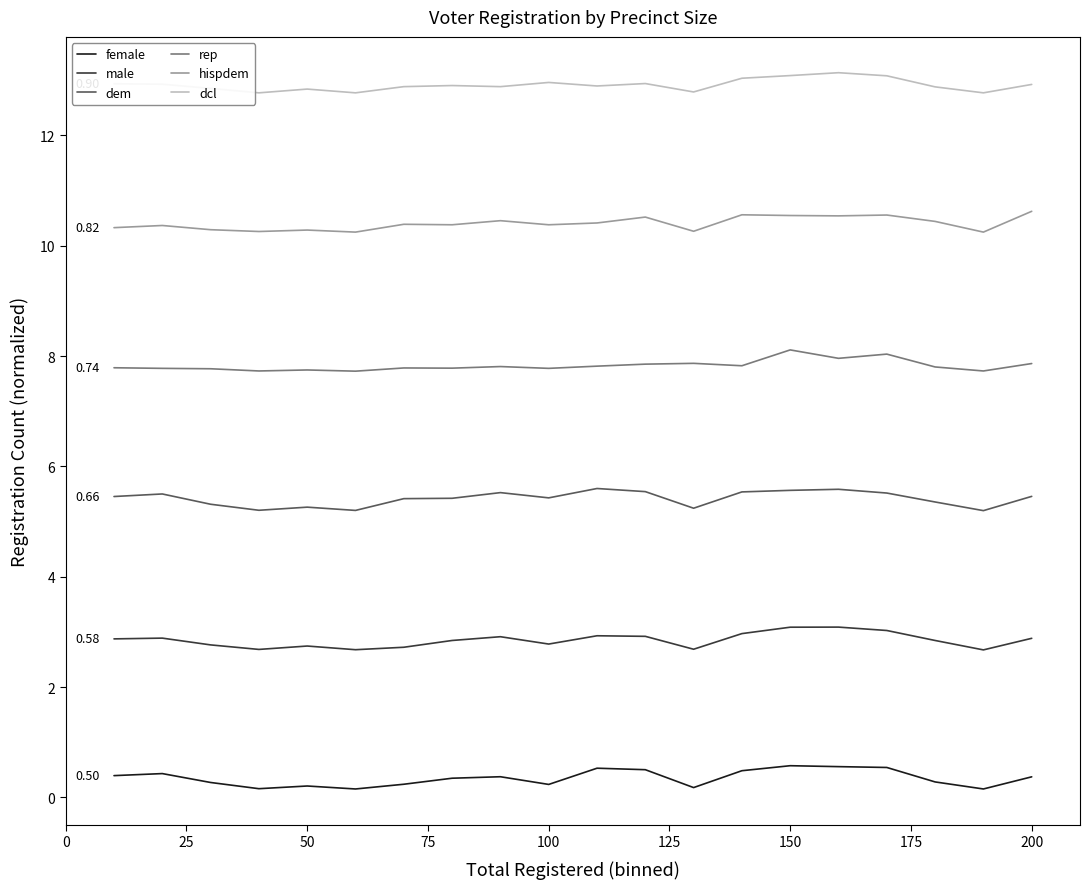

True or false: dcl and male cross at least once.

False